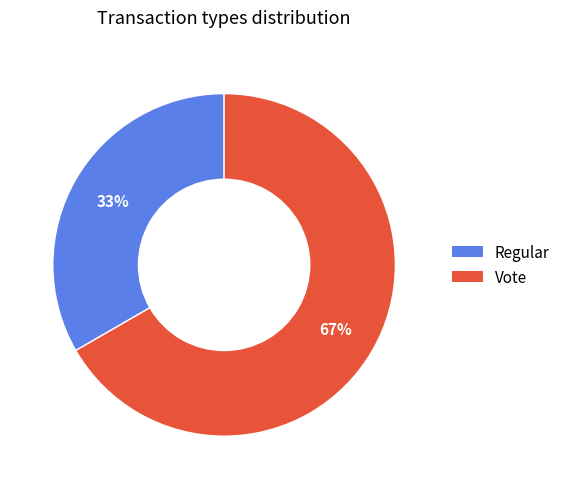

How many segments does this pie chart have?

2